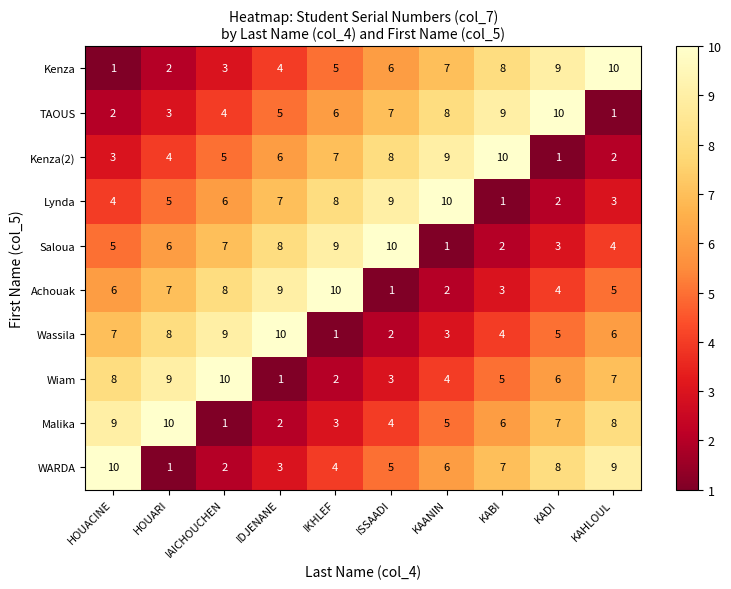

What value does the Saloua series have at ISSAADI?

10